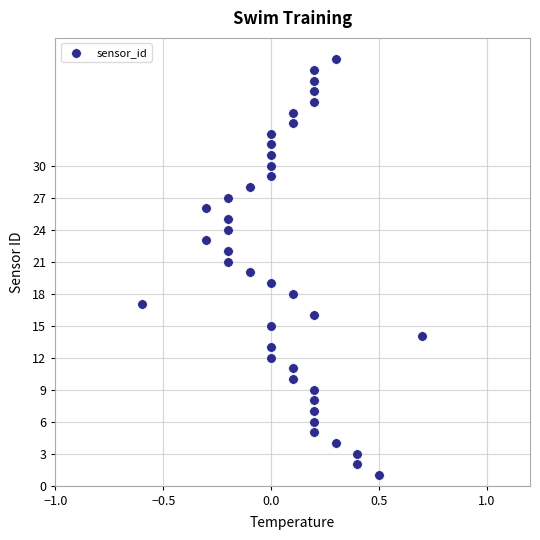

What is the range of Y values (max minus min)?

39